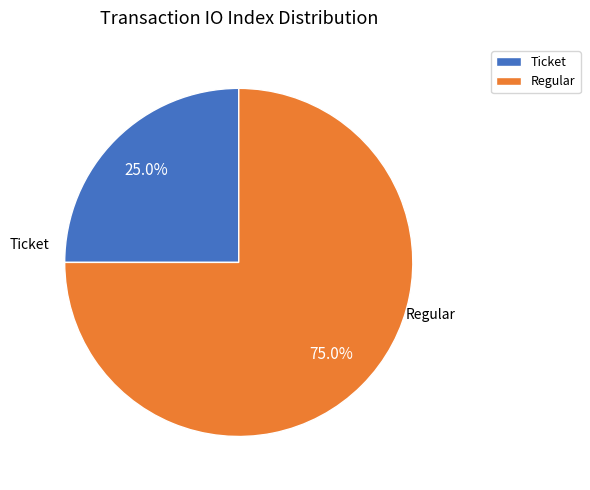

Which category has the biggest portion of the pie?

Regular